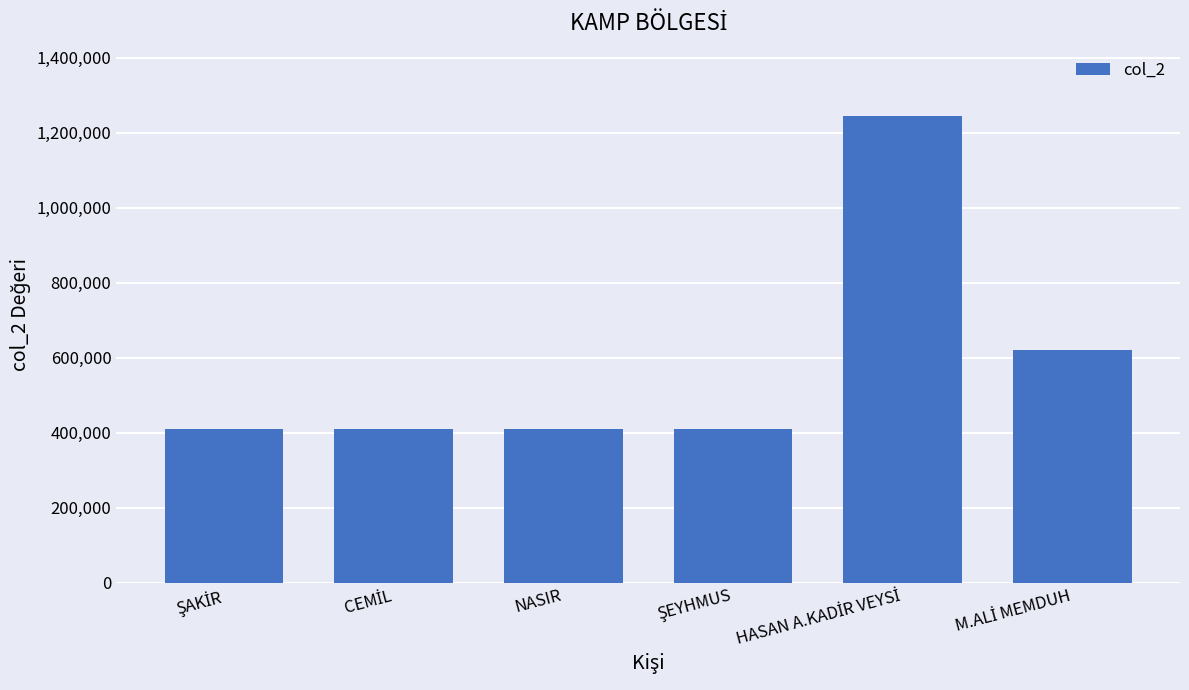

What is the minimum value shown in the chart?

410000